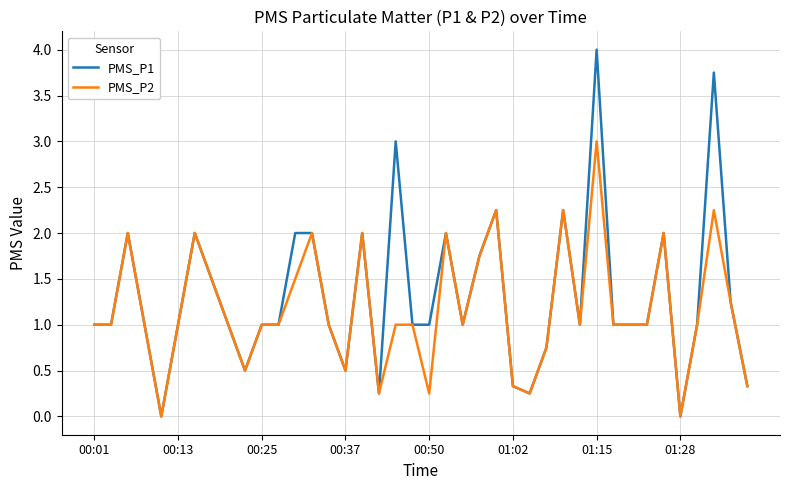

How many lines are shown in the chart?

2